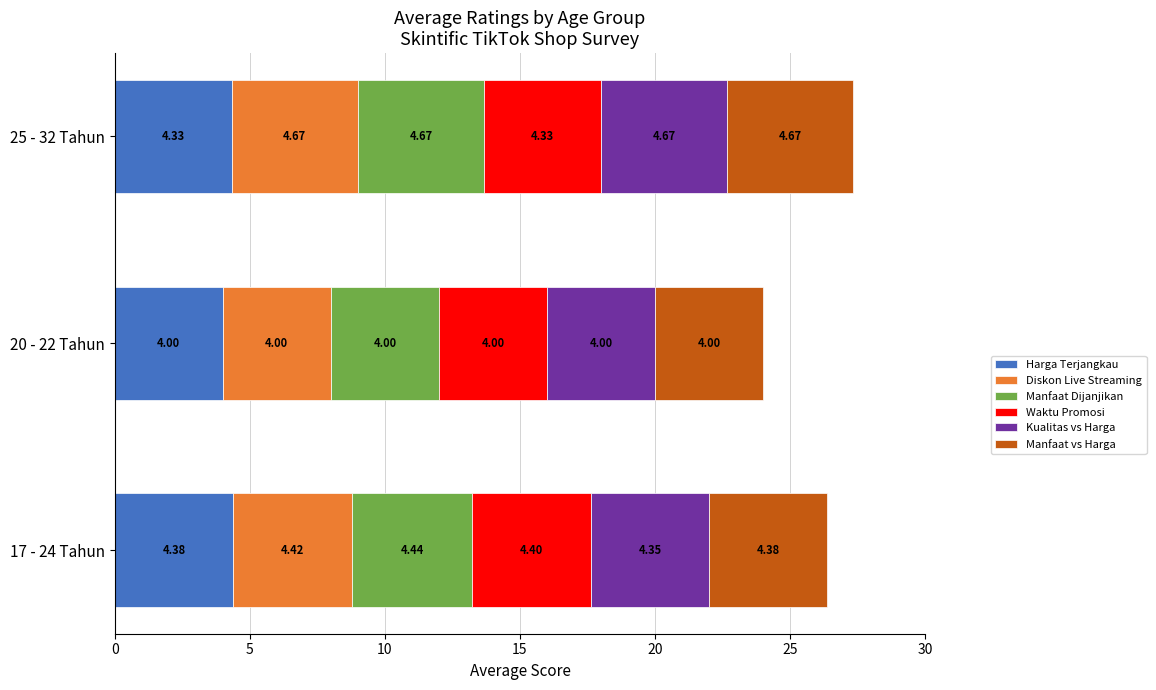

At which category is the sum across all series the highest?

25 - 32 Tahun